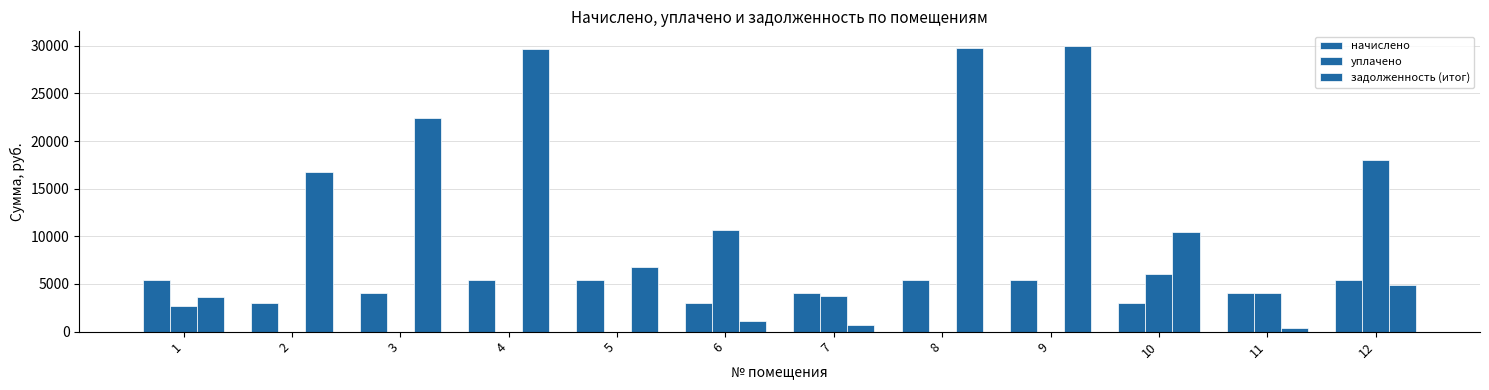

What is the lowest value of the задолженность (итог) series?

337.1